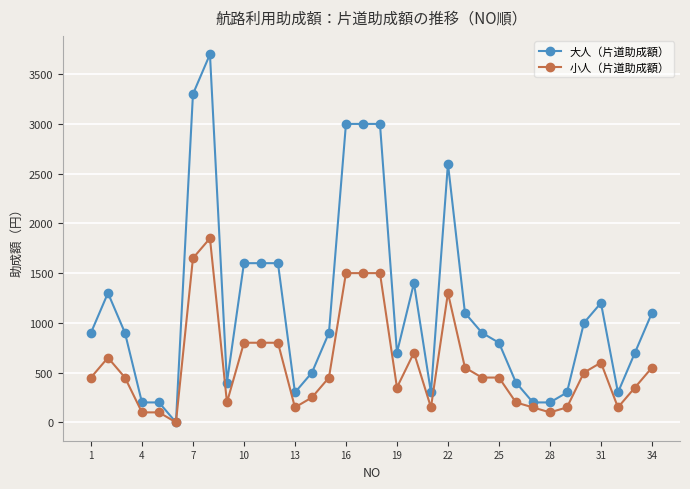

List the series in order of their peak value, highest first.

大人（片道助成額）, 小人（片道助成額）